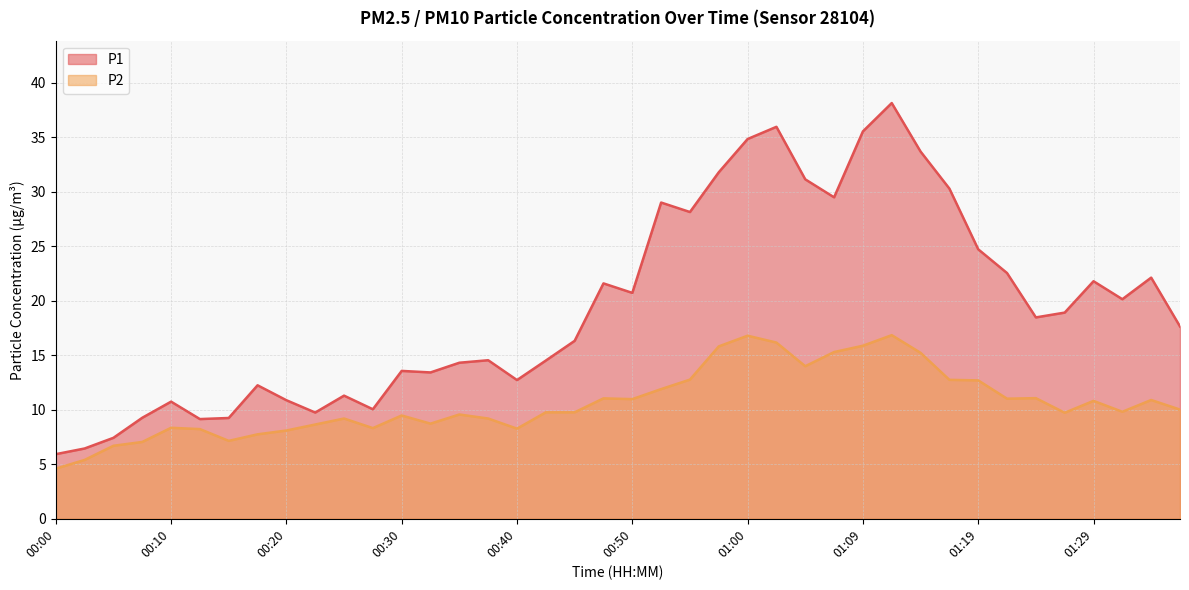

At which label does P2 first exceed 9?

00:25